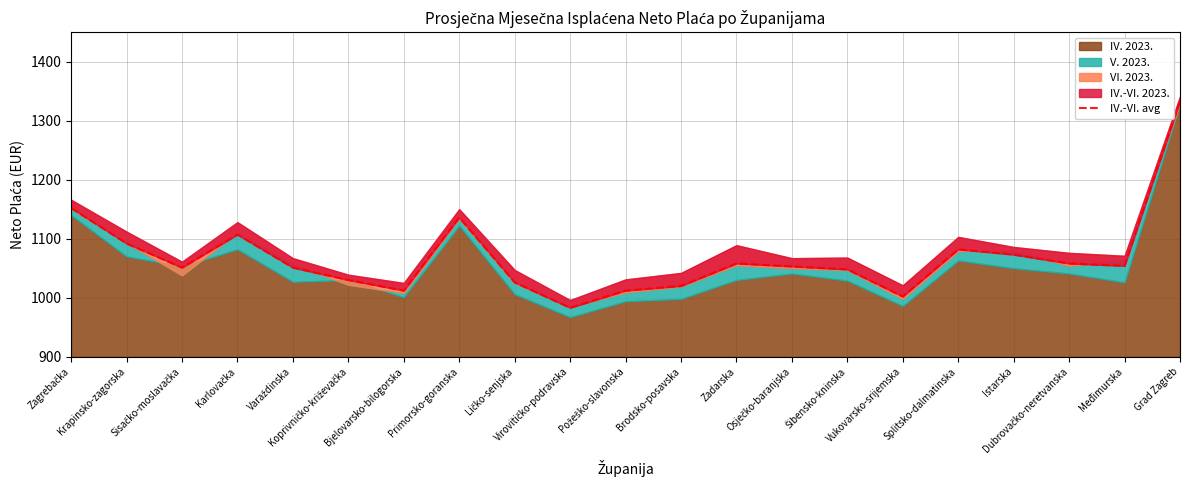

Rank the categories by value from lowest to highest.

Virovitičko-podravska, Vukovarsko-srijemska, Bjelovarsko-bilogorska, Požeško-slavonska, Brodsko-posavska, Ličko-senjska, Koprivničko-križevačka, Šibensko-kninska, Sisačko-moslavačka, Varaždinska, Osječko-baranjska, Međimurska, Zadarska, Dubrovačko-neretvanska, Istarska, Splitsko-dalmatinska, Krapinsko-zagorska, Karlovačka, Primorsko-goranska, Zagrebačka, Grad Zagreb